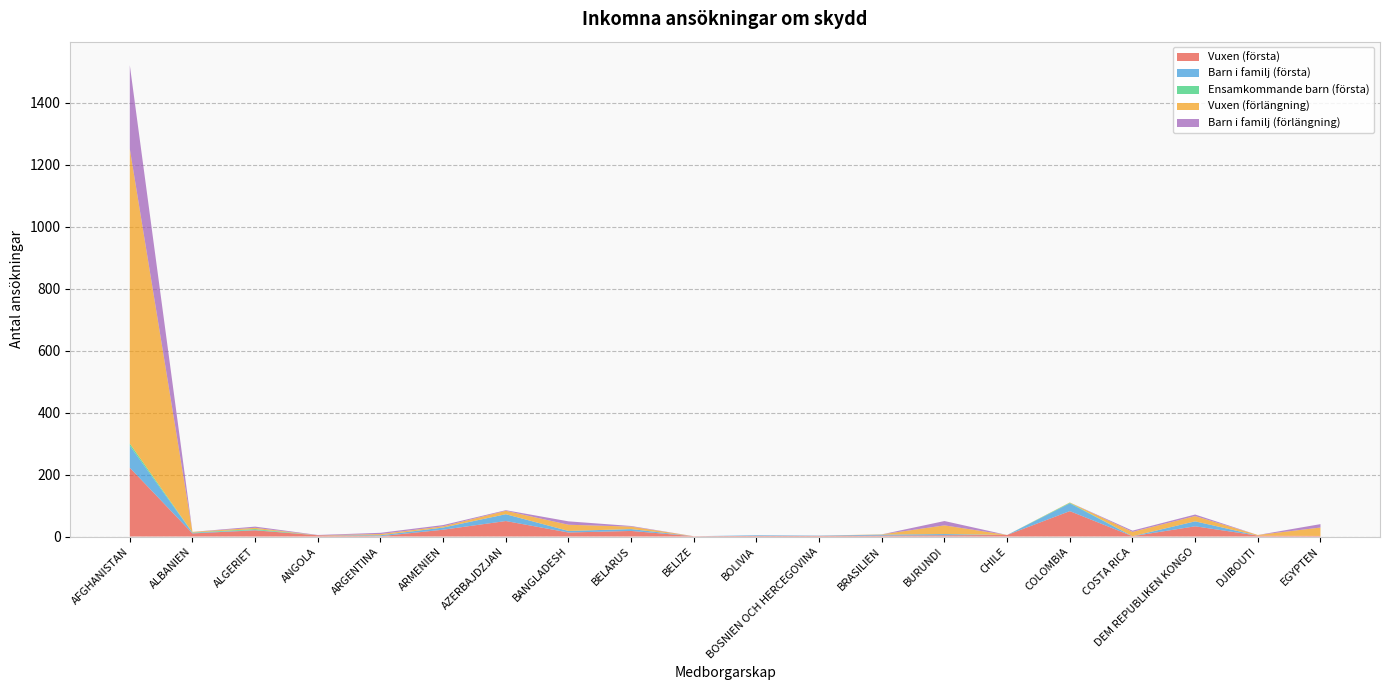

Reading left to right, list all the values displayed in this chart.

Vuxen (första): 222	10	20	4	1	22	50	13	18	1	2	2	3	4	5	82	1	33	3	2
Barn i familj (första): 71	2	1	0	3	7	22	5	6	0	2	1	3	4	0	25	0	16	0	0
Ensamkommande barn (första): 7	1	3	0	0	0	0	0	0	0	0	0	0	0	0	2	0	0	0	0
Vuxen (förlängning): 951	2	4	0	4	4	11	20	8	0	0	0	1	28	0	1	14	17	2	27
Barn i familj (förlängning): 270	0	4	1	4	4	2	11	2	0	0	0	0	14	0	0	4	5	0	11